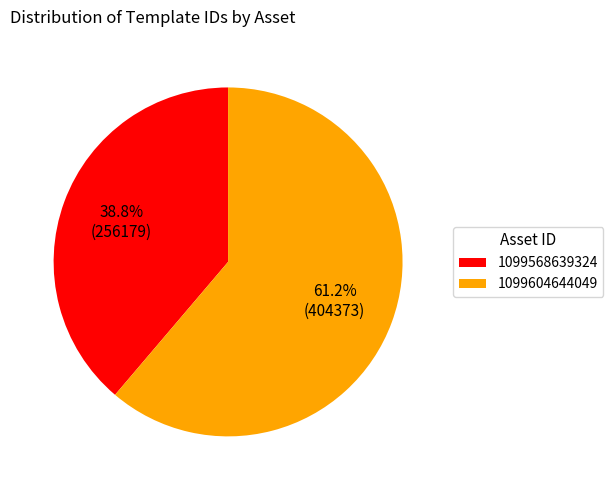

Which has a higher value, 1099568639324 or 1099604644049?

1099604644049